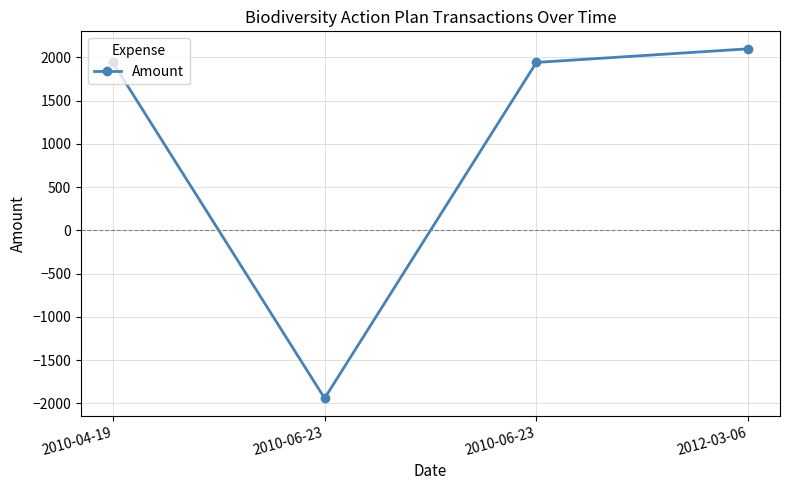

True or false: the data has more than 1 interior local peaks.

False